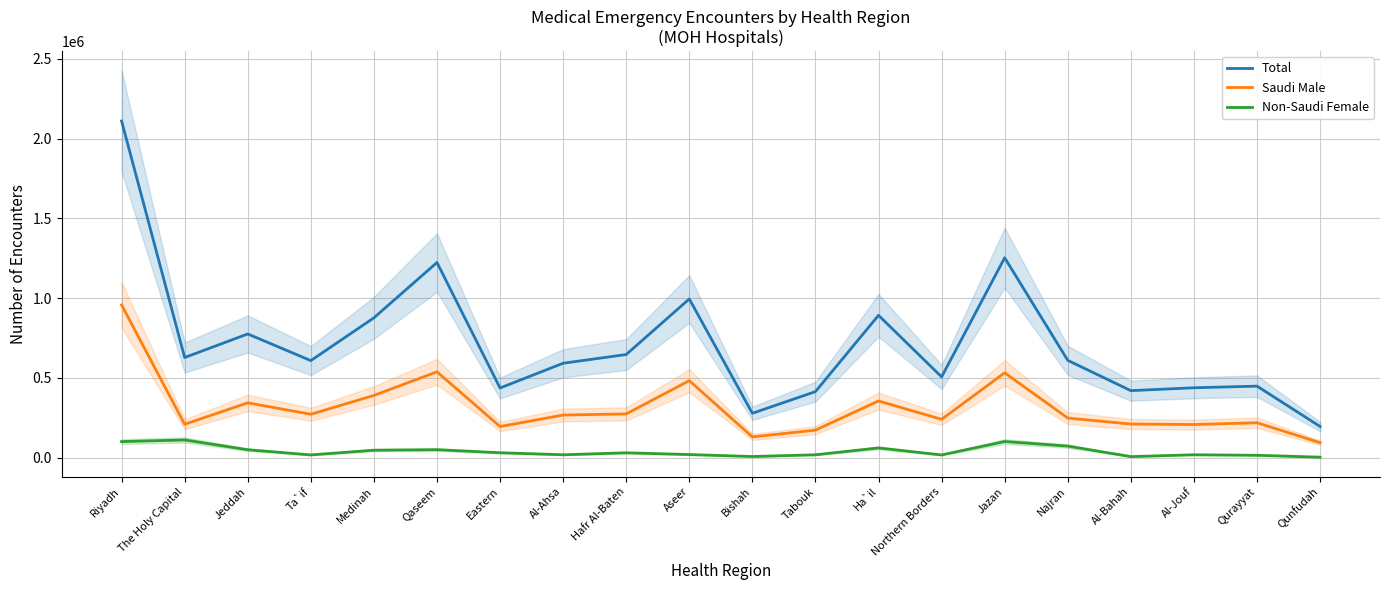

Reading left to right, extract all data points from this chart.

Total: Riyadh=2110714	The Holy Capital=627183	Jeddah=775037	Ta`if=607857	Medinah=876181	Qaseem=1223299	Eastern=436053	Al-Ahsa=591297	Hafr Al-Baten=646062	Aseer=994601	Bishah=277487	Tabouk=413285	Ha`il=891986	Northern Borders=505701	Jazan=1252696	Najran=609424	Al-Bahah=419449	Al-Jouf=437485	Qurayyat=447741	Qunfudah=194681
Saudi Male: Riyadh=957041	The Holy Capital=208574	Jeddah=342934	Ta`if=271354	Medinah=389377	Qaseem=537669	Eastern=194285	Al-Ahsa=266411	Hafr Al-Baten=273407	Aseer=482132	Bishah=129153	Tabouk=171817	Ha`il=354644	Northern Borders=239600	Jazan=531237	Najran=247384	Al-Bahah=210060	Al-Jouf=206937	Qurayyat=218209	Qunfudah=92948
Non-Saudi Female: Riyadh=99810	The Holy Capital=110195	Jeddah=48907	Ta`if=16275	Medinah=45846	Qaseem=49178	Eastern=29971	Al-Ahsa=17199	Hafr Al-Baten=29534	Aseer=18594	Bishah=6251	Tabouk=17117	Ha`il=60044	Northern Borders=16124	Jazan=100409	Najran=71586	Al-Bahah=5644	Al-Jouf=17286	Qurayyat=14013	Qunfudah=2101